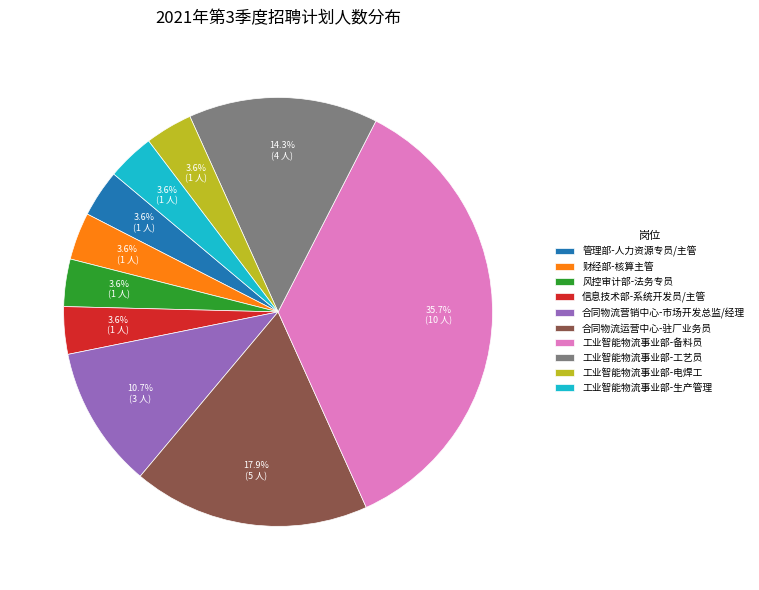

What percentage do 风控审计部-法务专员 and 合同物流营销中心-市场开发总监/经理 together represent?

14.3%